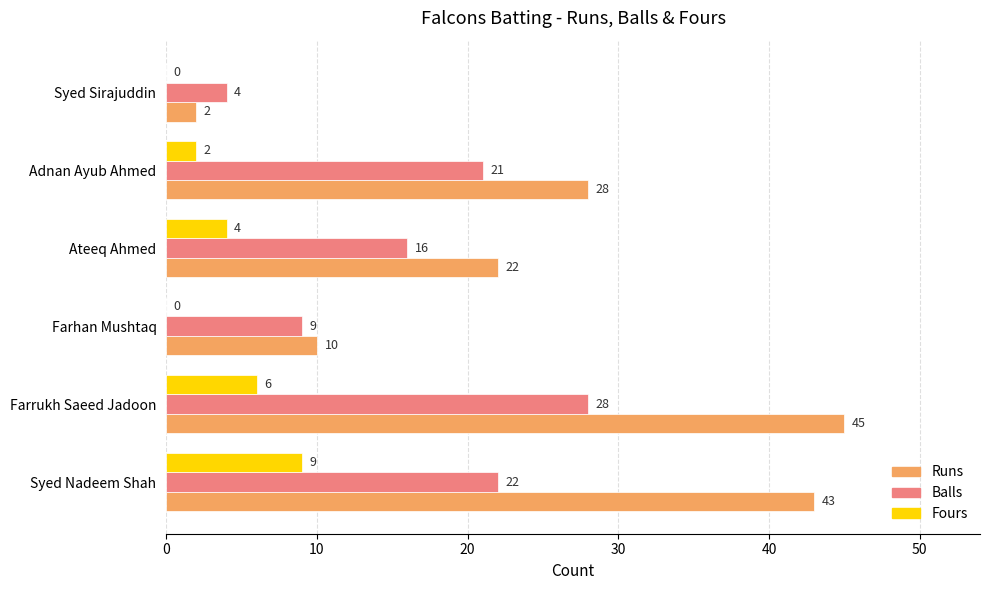

What is the sum of all Fours values?

21